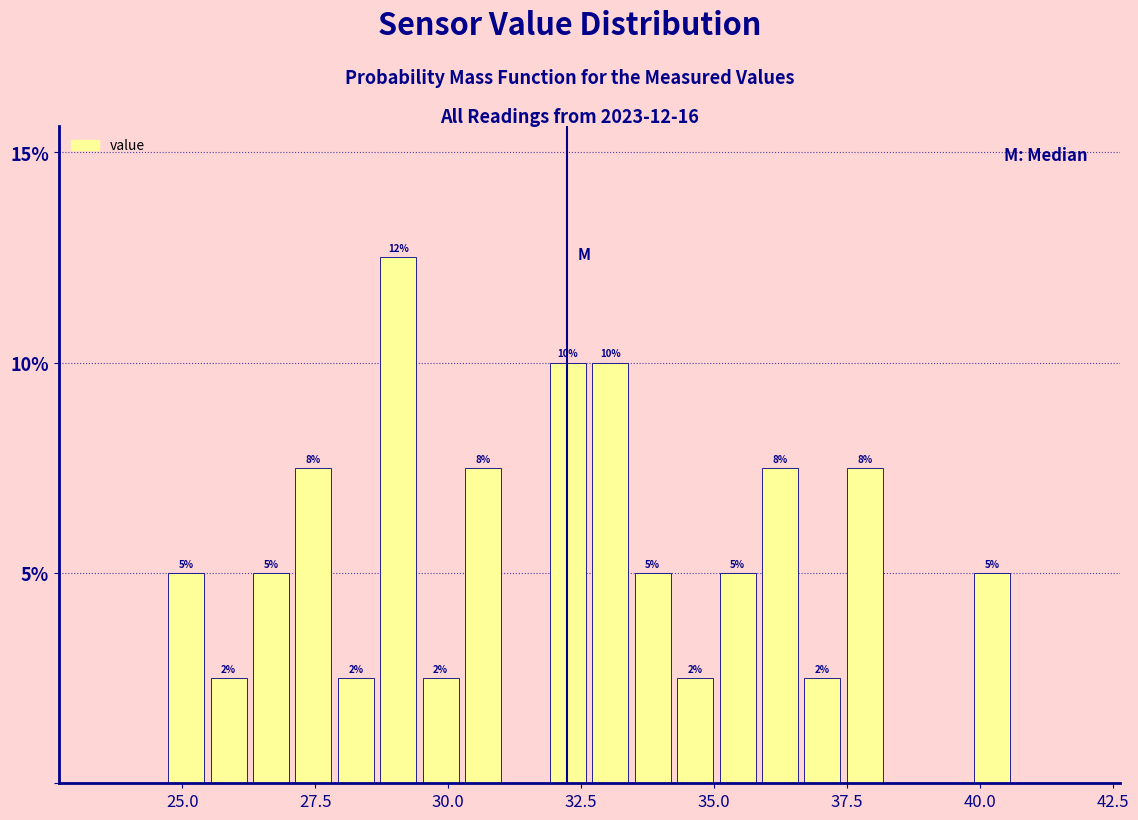

Read against the x-axis, roughly where is the centre of the tallest bar?

29.0